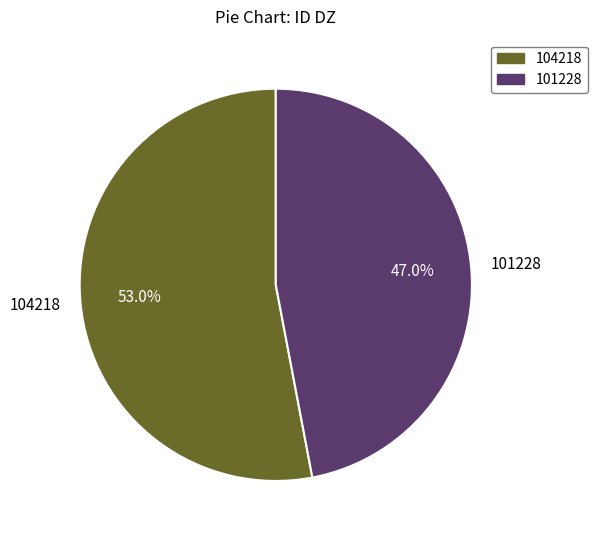

Approximately how many times larger is the value at 101228 compared to 104218?

0.9